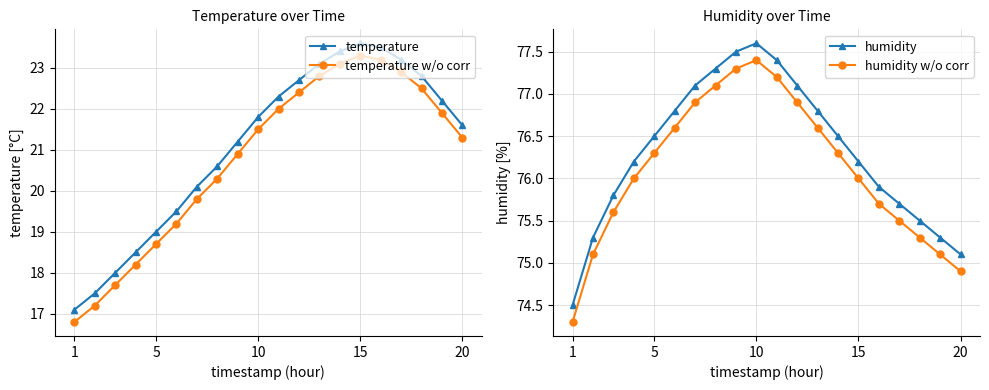

What is the difference between the second highest and second lowest values in the temperature series?

6.0